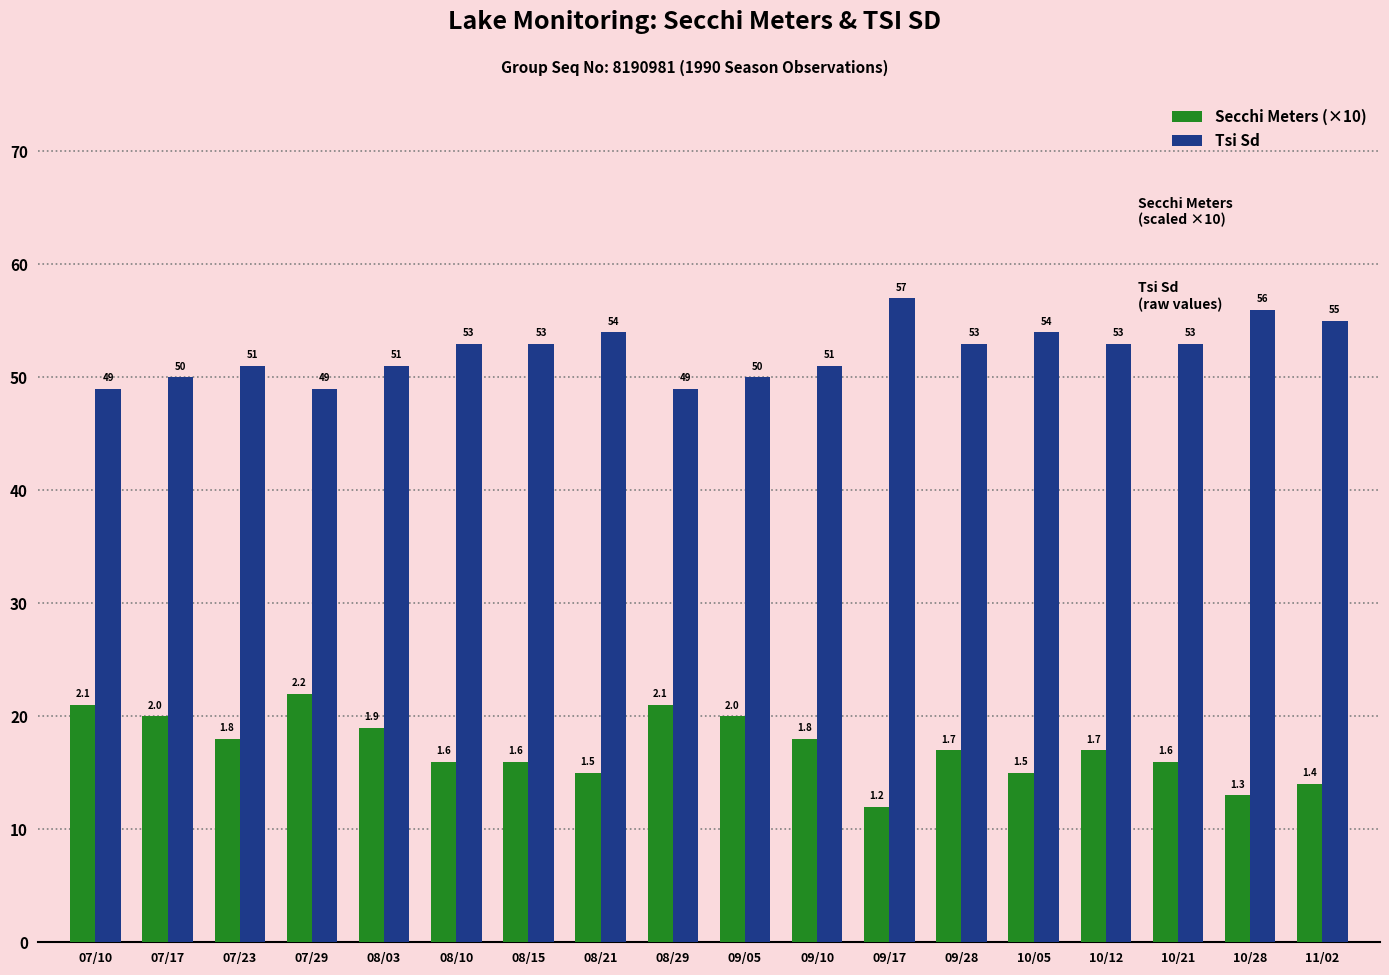

What is the sum of all Tsi Sd values?

941